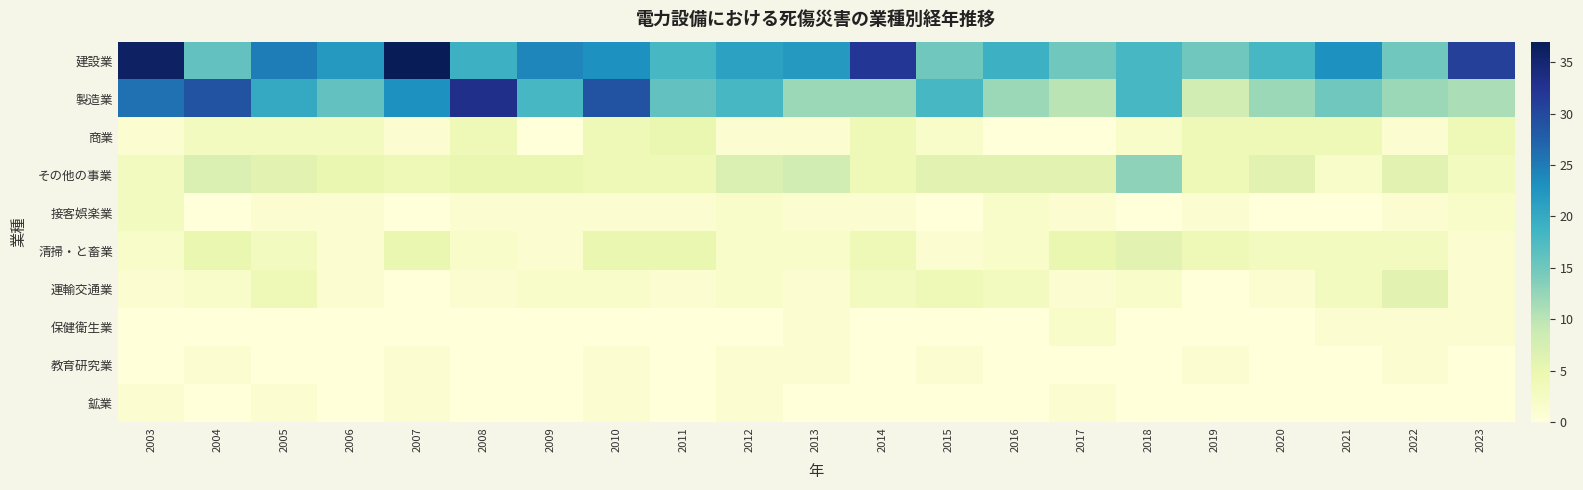

Between 2006 and 2007, which series saw the biggest shift?

建設業